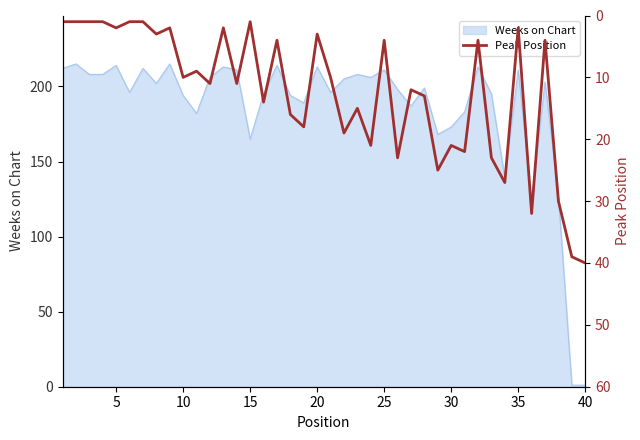

What is the maximum value for Weeks on Chart?

215